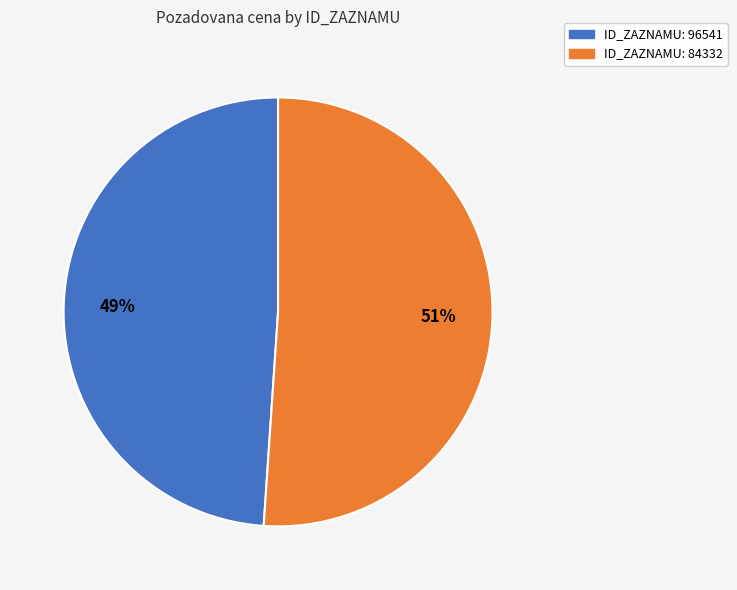

How many slices are in this pie chart?

2